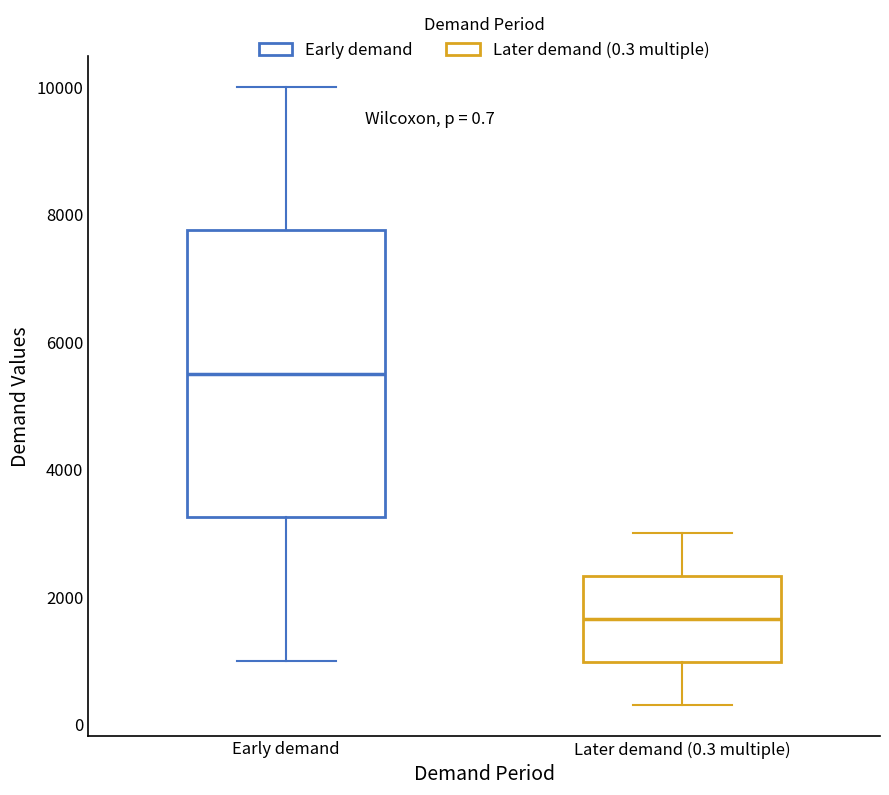

Comparing the boxes themselves (not the whiskers), which one is the tallest?

Early demand